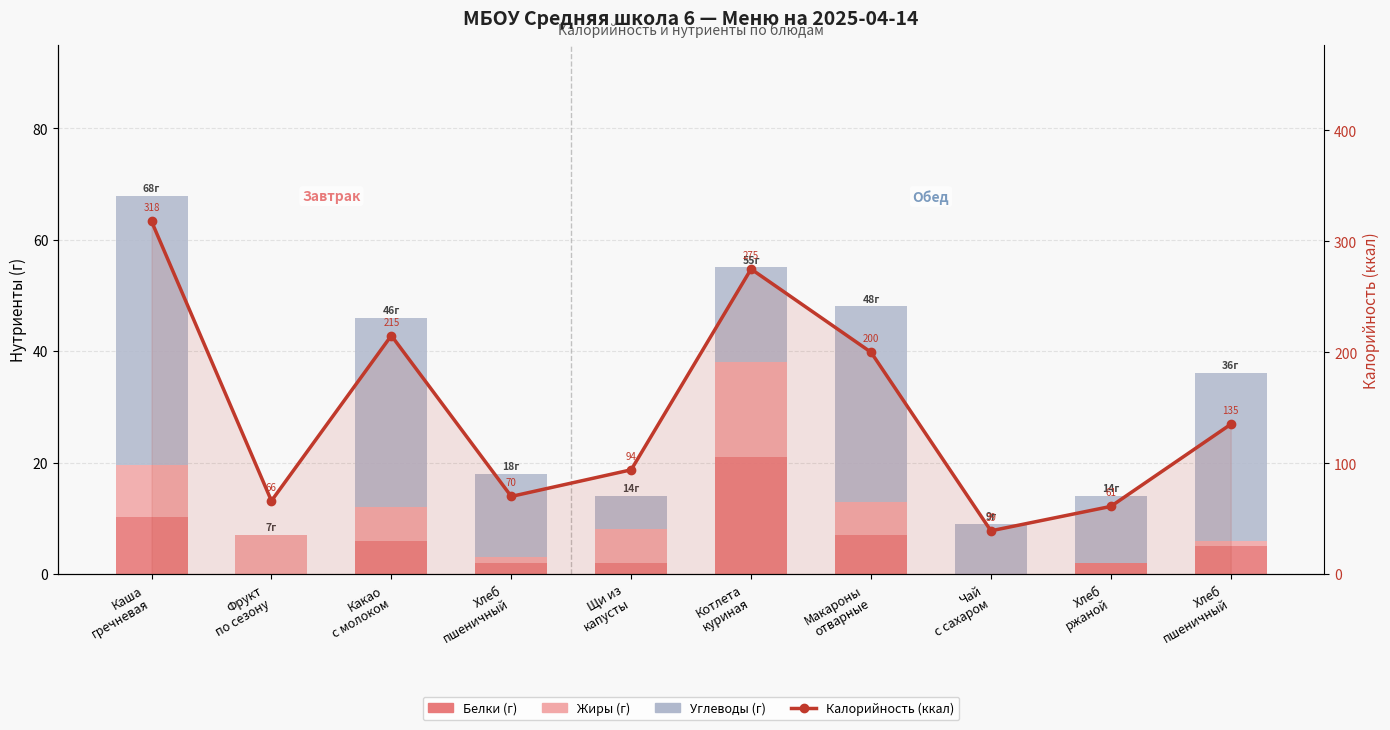

What value does the Калорийность (ккал) series have at Хлеб
пшеничный?

70.0